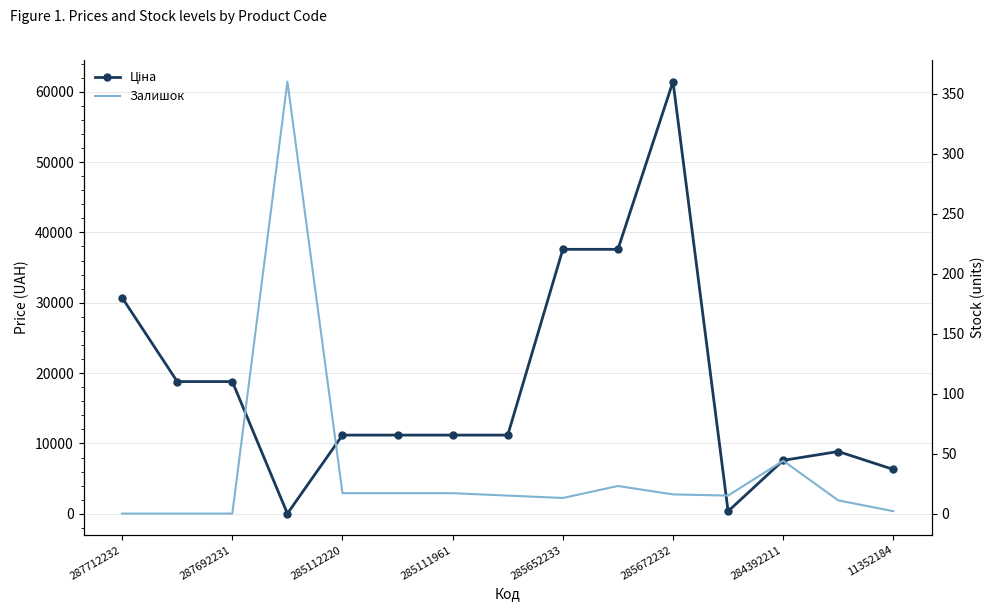

Is it true that Ціна equals 96446.9 at 285672232?

False